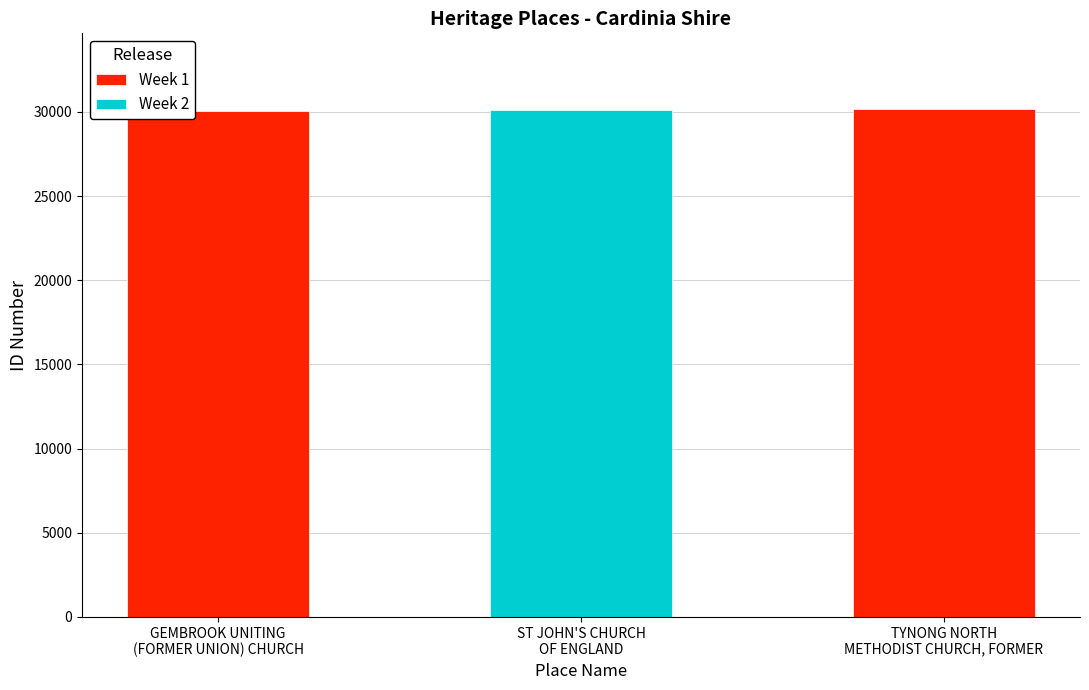

Which label corresponds to the largest value in the chart?

TYNONG NORTH
METHODIST CHURCH, FORMER